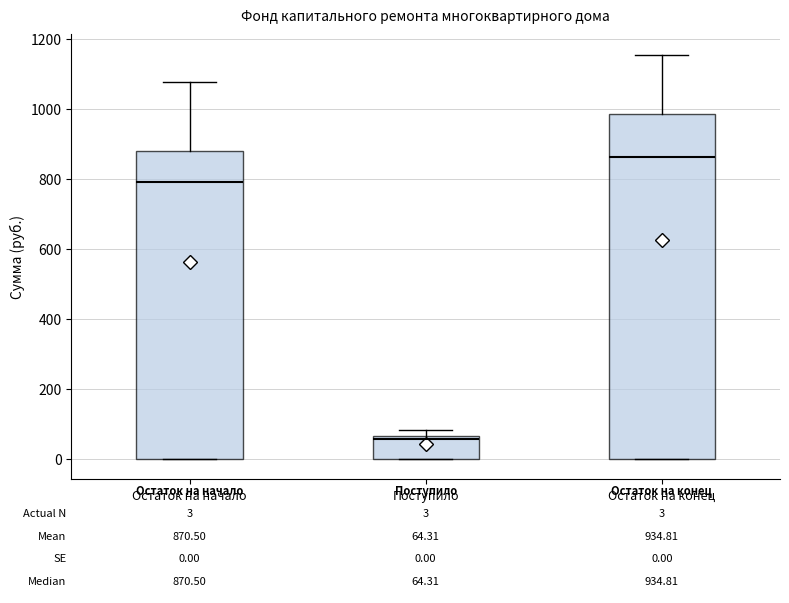

Which box is the tallest, from its lower edge to its upper edge?

Остаток на конец